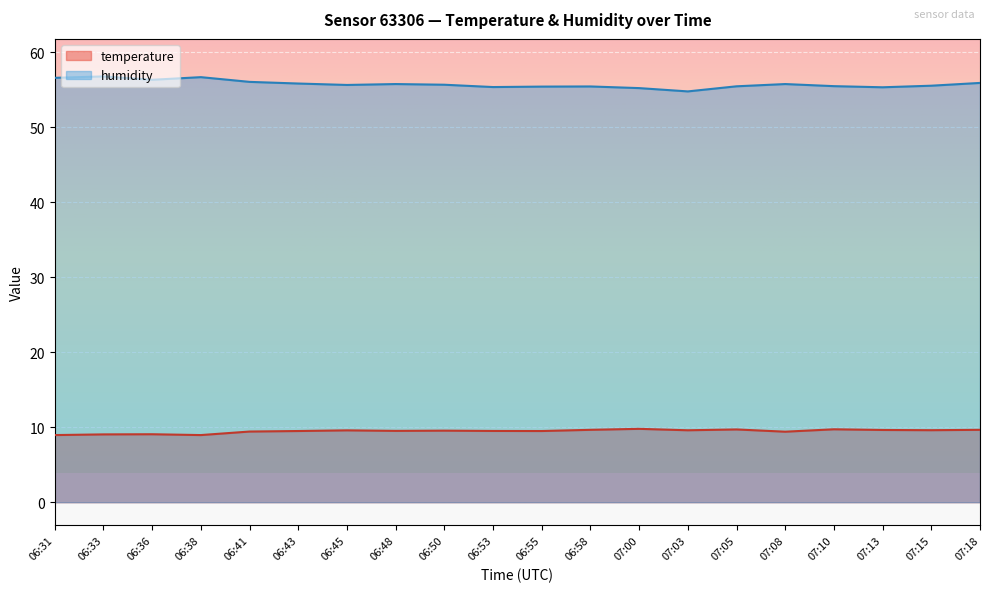

How many lines are shown in the chart?

2